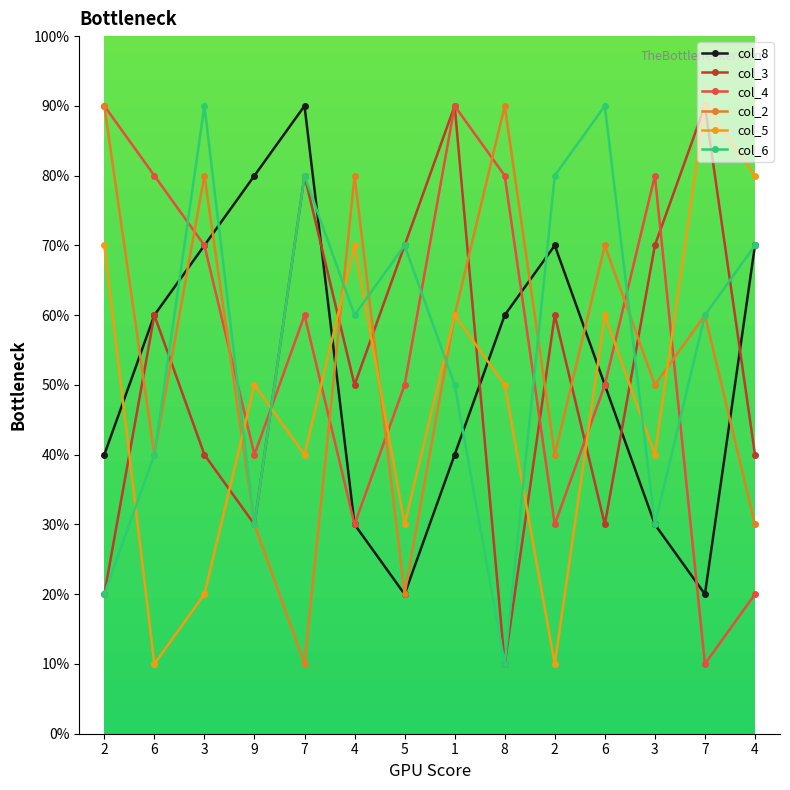

Is this an area chart (filled region under the line)?

No